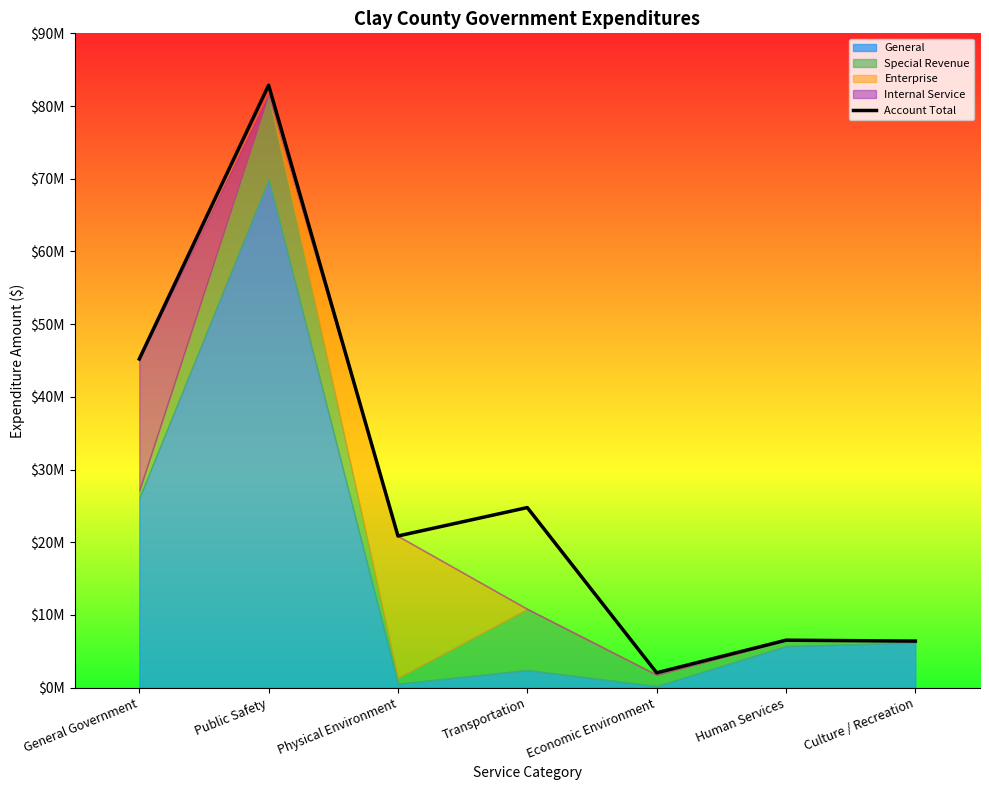

What is the difference between the maximum and minimum values?

80824946